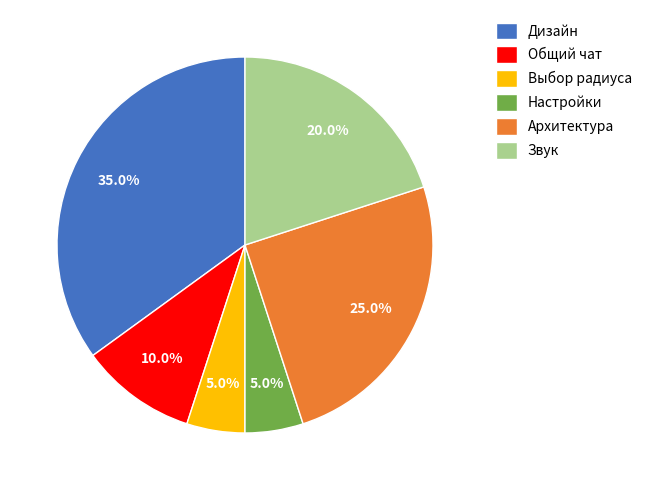

Do Дизайн and Архитектура together represent more than half of the pie?

Yes